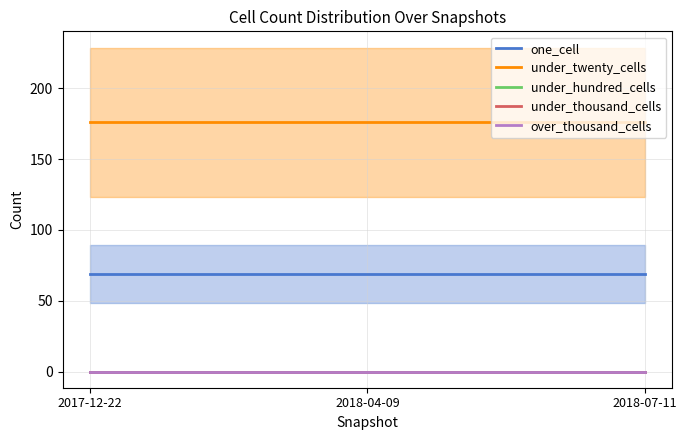

Which series has the largest total across all categories?

under_twenty_cells